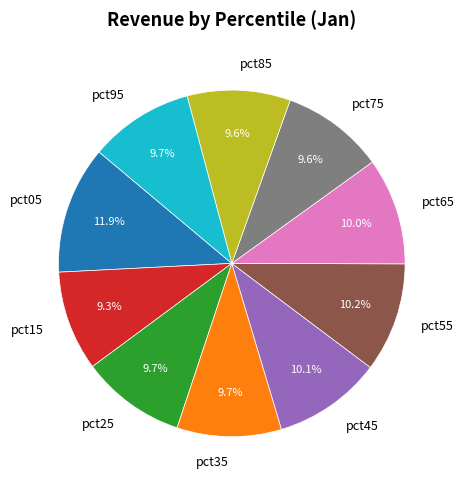

Does pct95 represent more than half of the total?

No